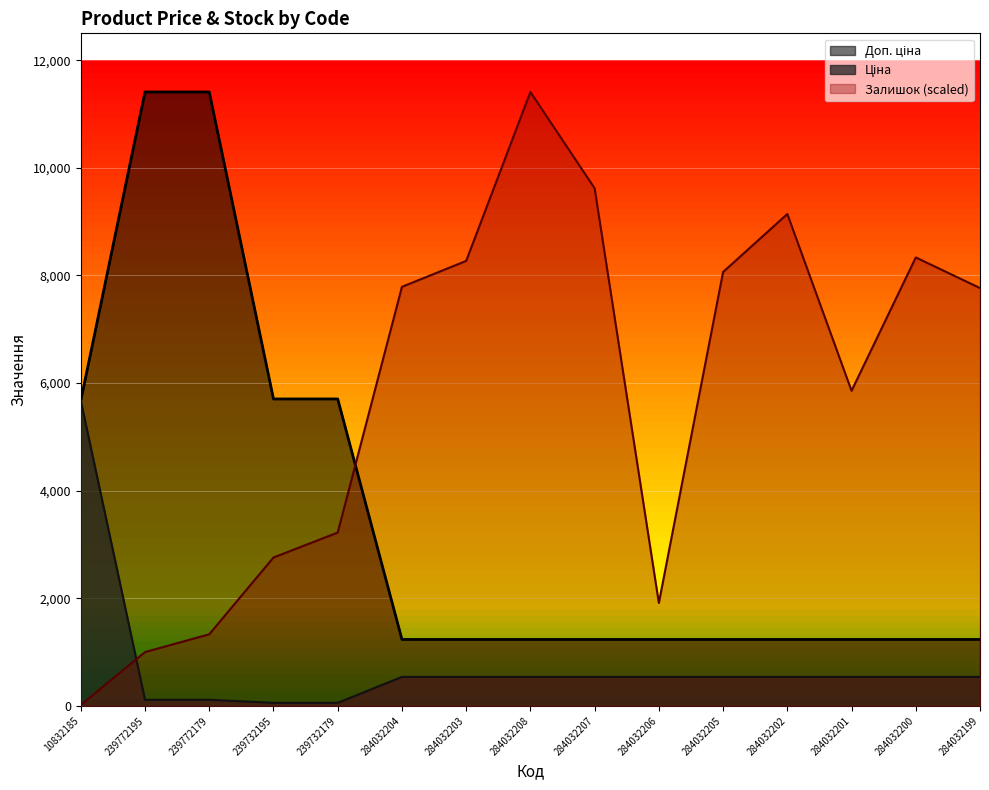

After their last crossing, which series has the higher values: Ціна or Залишок?

Залишок